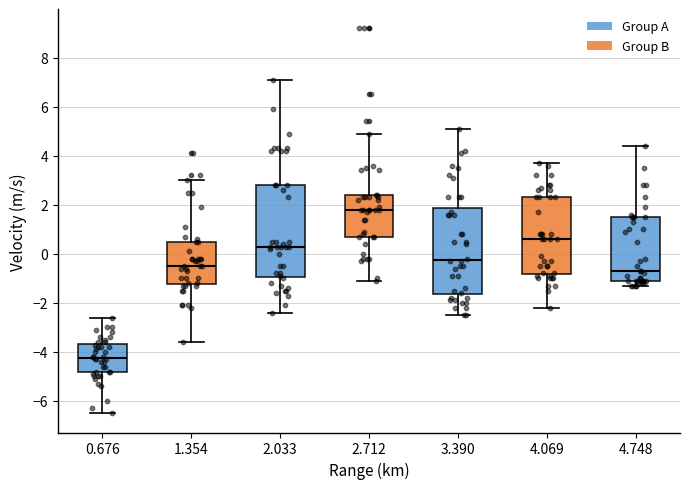

Reading left to right, transcribe this box plot: for each box, give where its median line is, the range the box spans, and where its two whiskers end, as read against the y-axis. The values are not printed on the chart, so give them approximately, as read against the axis.

0.676: median -4.2, box -4.8 to -3.6, whiskers -6.4 to -2.6
1.354: median -0.4, box -1.2 to 0.6, whiskers -3.6 to 3.0
2.033: median 0.4, box -1.0 to 2.8, whiskers -2.4 to 7.2
2.712: median 1.8, box 0.8 to 2.4, whiskers -1.0 to 5.0
3.390: median -0.2, box -1.6 to 1.8, whiskers -2.4 to 5.2
4.069: median 0.6, box -0.8 to 2.4, whiskers -2.2 to 3.8
4.748: median -0.6, box -1.0 to 1.6, whiskers -1.2 to 4.4